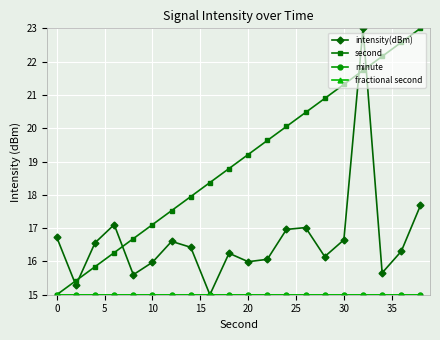

What is the greatest value displayed?

23.0